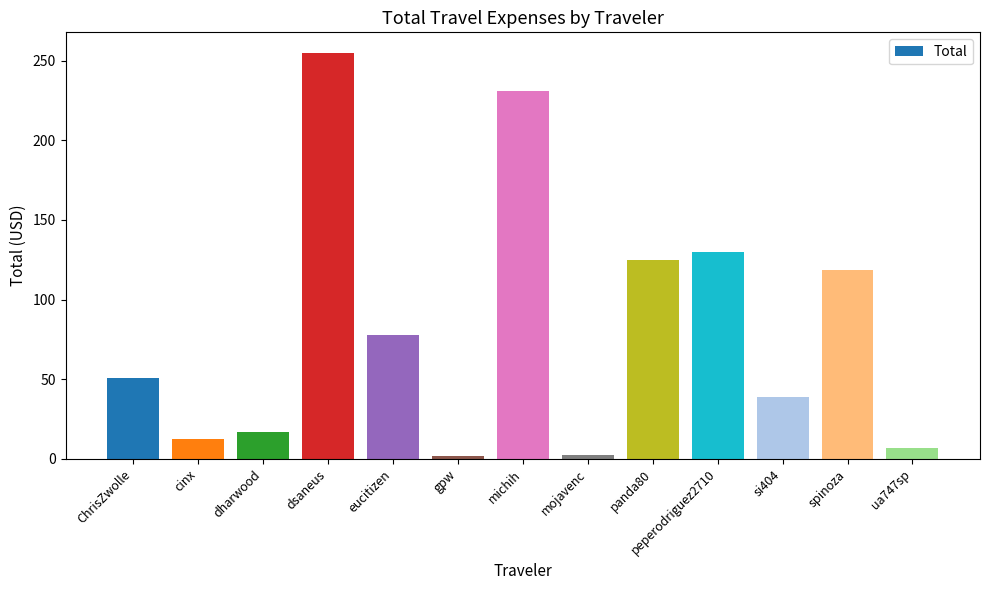

How many bars are there in total?

13